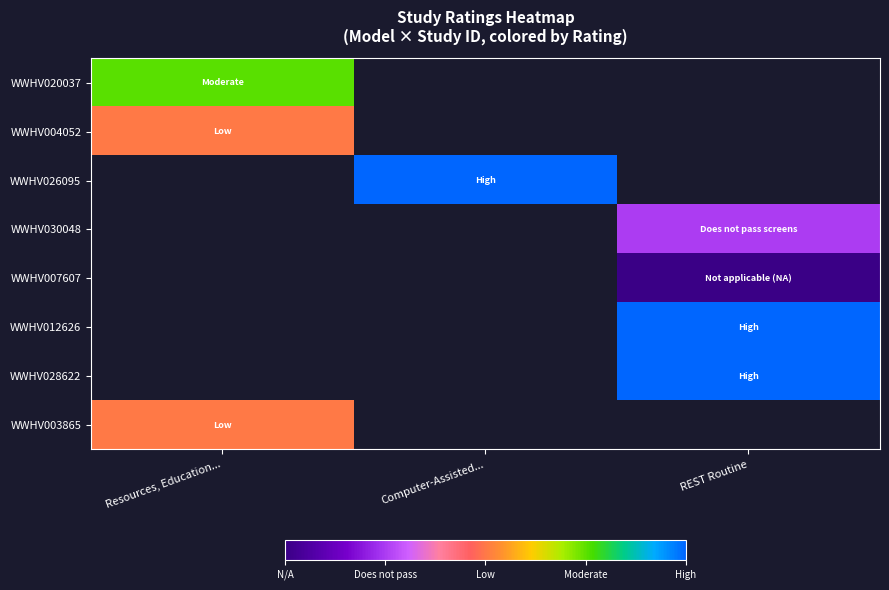

How many series are shown in this chart?

8